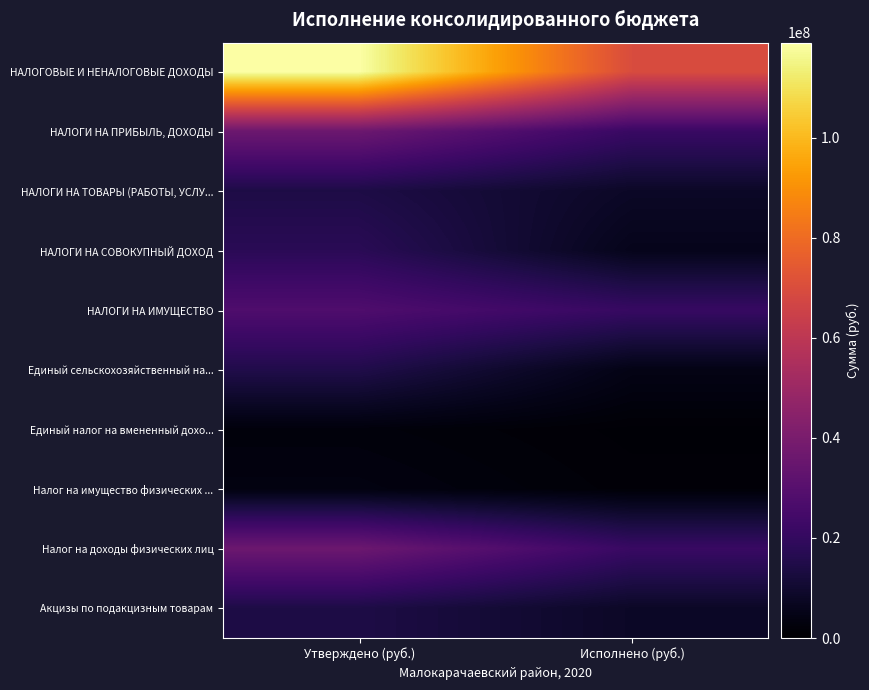

Rank the series at Утверждено (руб.) from lowest to highest value.

Единый налог на вмененный дохо..., Налог на имущество физических ..., НАЛОГИ НА ТОВАРЫ (РАБОТЫ, УСЛУ..., Акцизы по подакцизным товарам, Единый сельскохозяйственный на..., НАЛОГИ НА СОВОКУПНЫЙ ДОХОД, НАЛОГИ НА ИМУЩЕСТВО, НАЛОГИ НА ПРИБЫЛЬ, ДОХОДЫ, Налог на доходы физических лиц, НАЛОГОВЫЕ И НЕНАЛОГОВЫЕ ДОХОДЫ